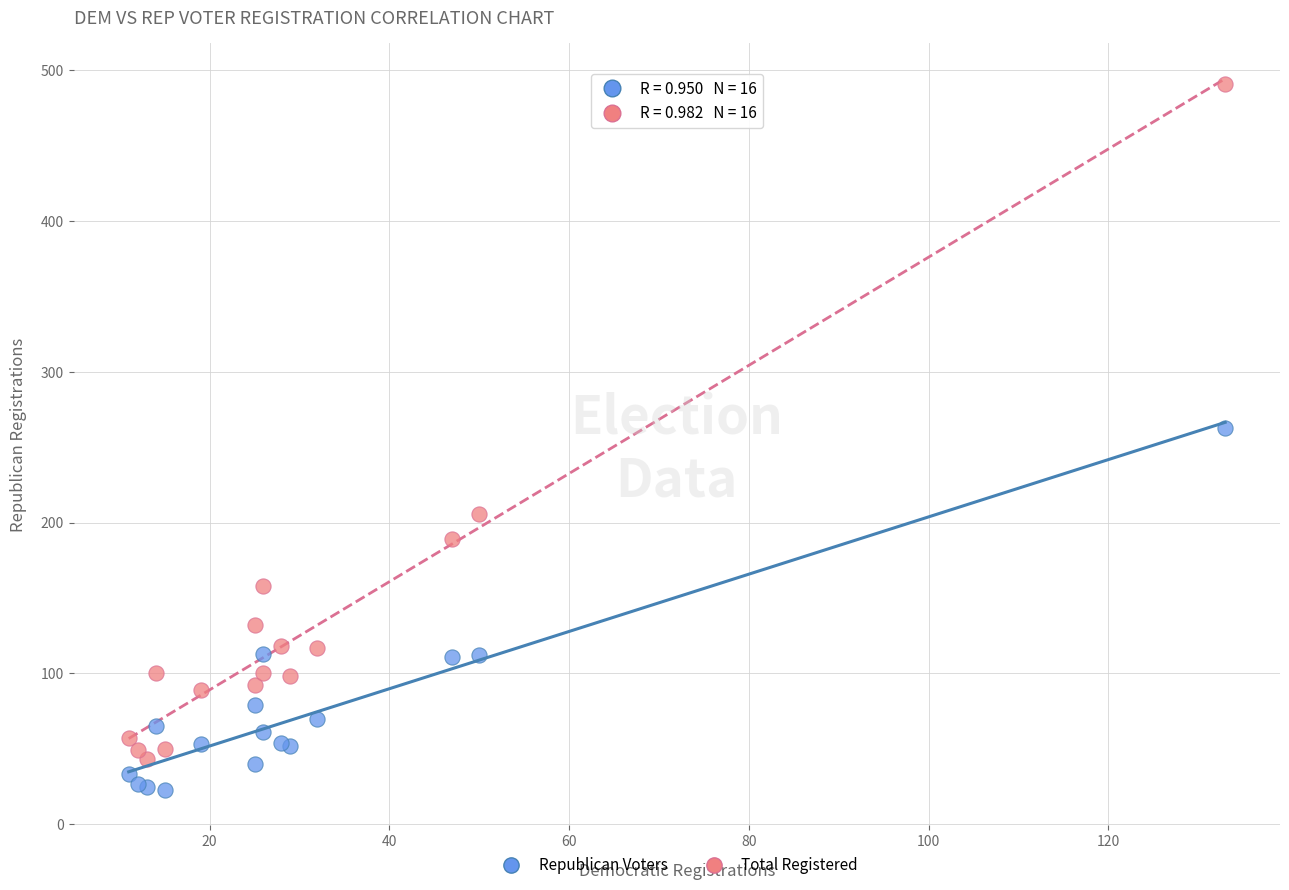

Which series has the widest spread of Y values?

Total Registered